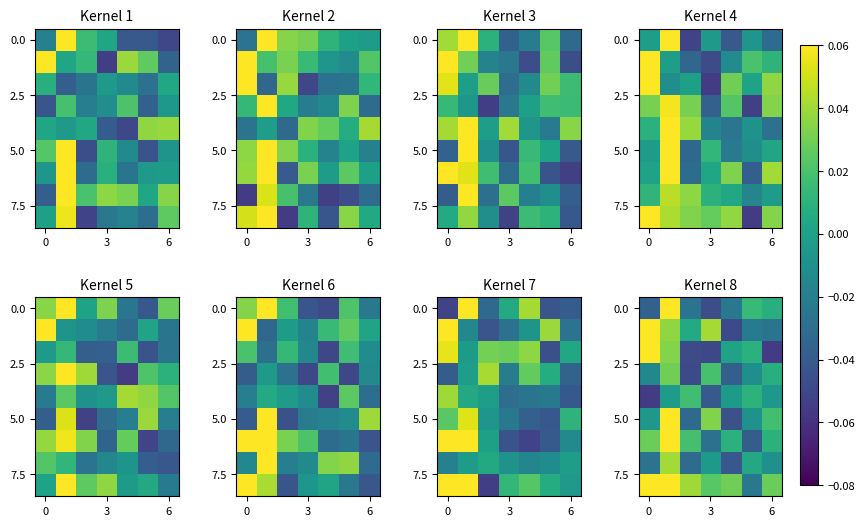

Which has a higher value, 4 or 5?

5